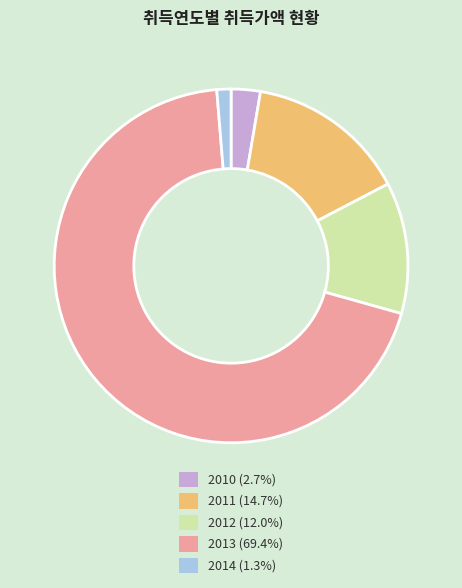

Is there any slice that represents more than half of the pie?

Yes